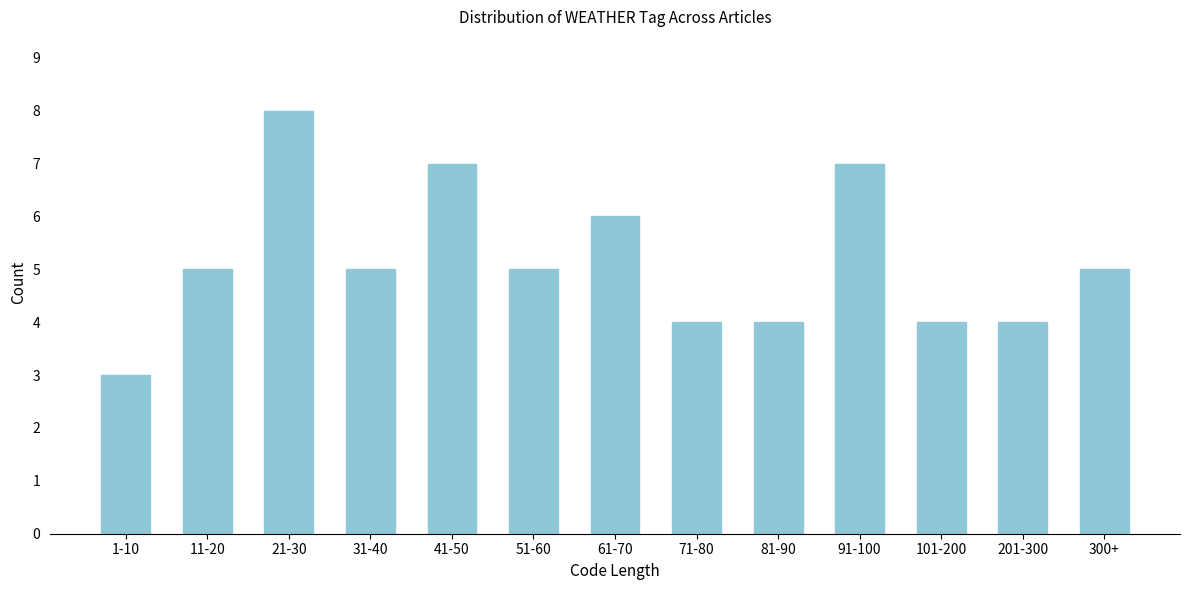

Reading left to right, list all the values displayed in this chart.

1-10=3	11-20=5	21-30=8	31-40=5	41-50=7	51-60=5	61-70=6	71-80=4	81-90=4	91-100=7	101-200=4	201-300=4	300+=5